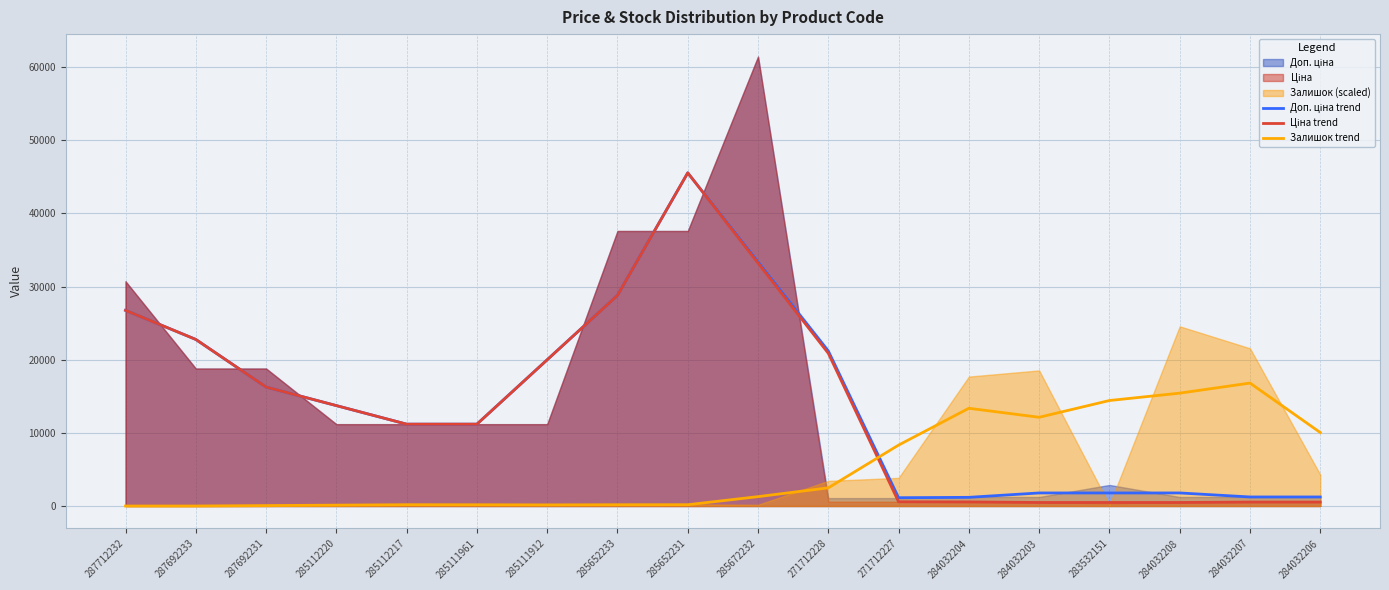

At how many categories does at least one series exceed 32827?

2